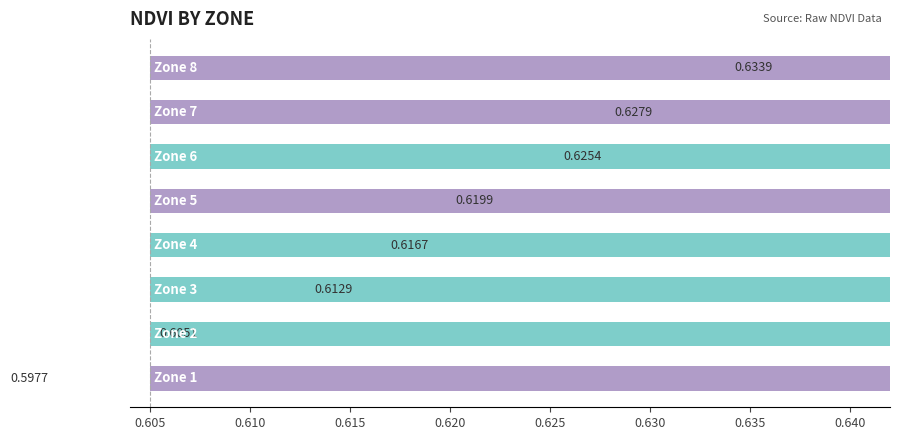

Reading right to left, what are all the values shown in this chart?

0.6	0.6	0.6	0.6	0.6	0.6	0.6	0.6